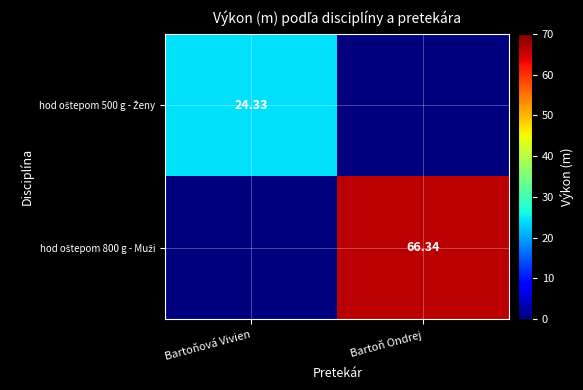

Is the value of hod oštepom 500 g - Ženy at Bartoňová Vivien greater than the value of hod oštepom 800 g - Muži at Bartoň Ondrej?

No